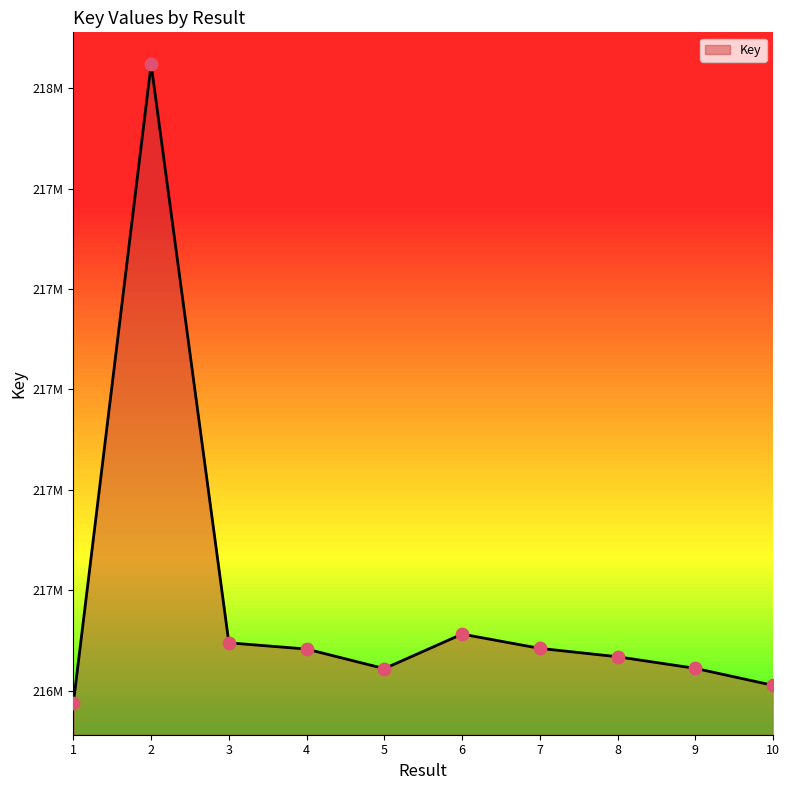

Is this an area chart (filled region under the line)?

Yes